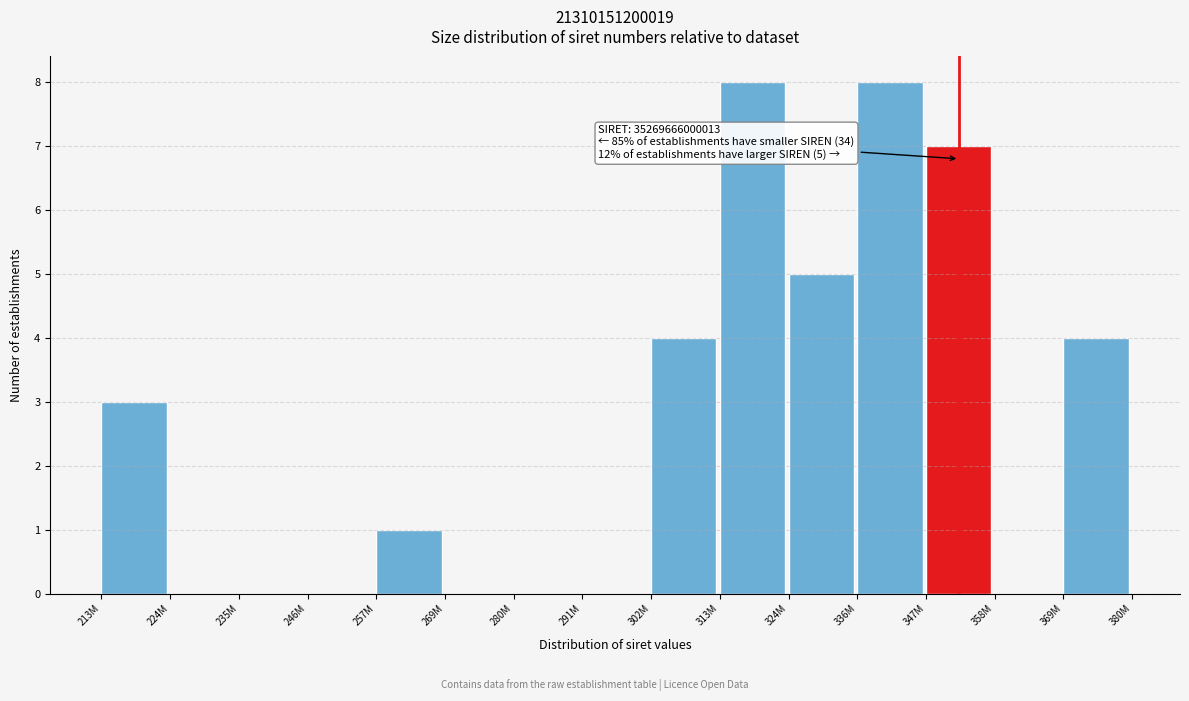

Reading right to left, extract all data points from this chart.

369M=4	358M=0	347M=7	336M=8	324M=5	313M=8	302M=4	291M=0	280M=0	269M=0	257M=1	246M=0	235M=0	224M=0	213M=3